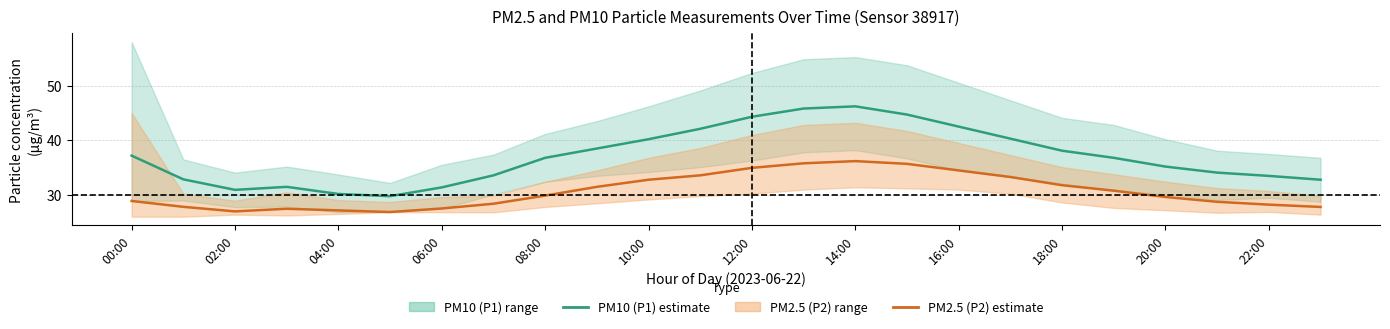

True or false: PM2.5 (P2) estimate and PM10 (P1) estimate intersect in this chart.

False